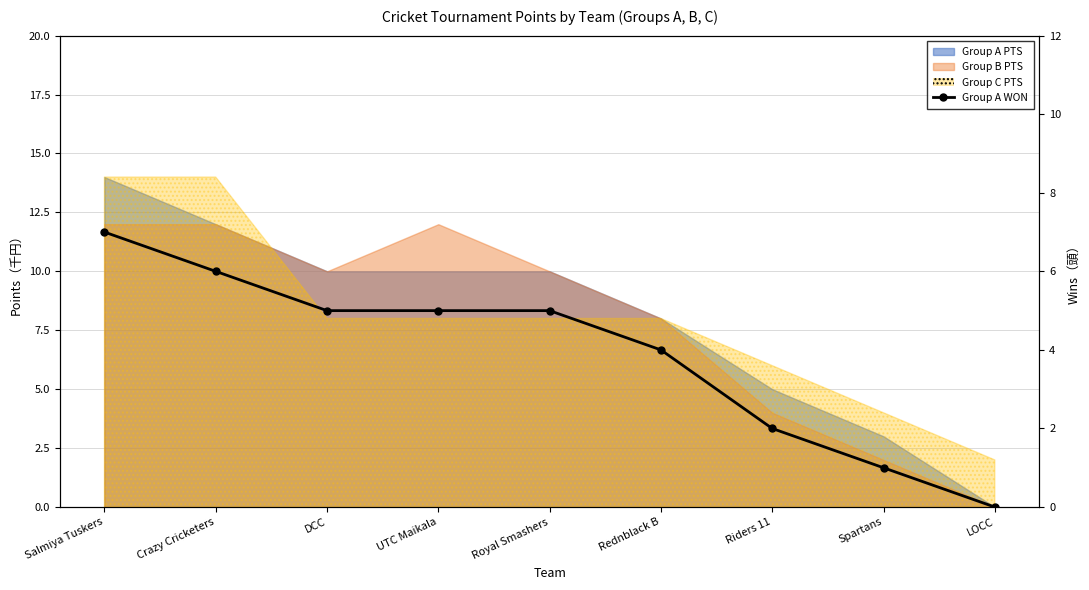

How many lines are shown in the chart?

1